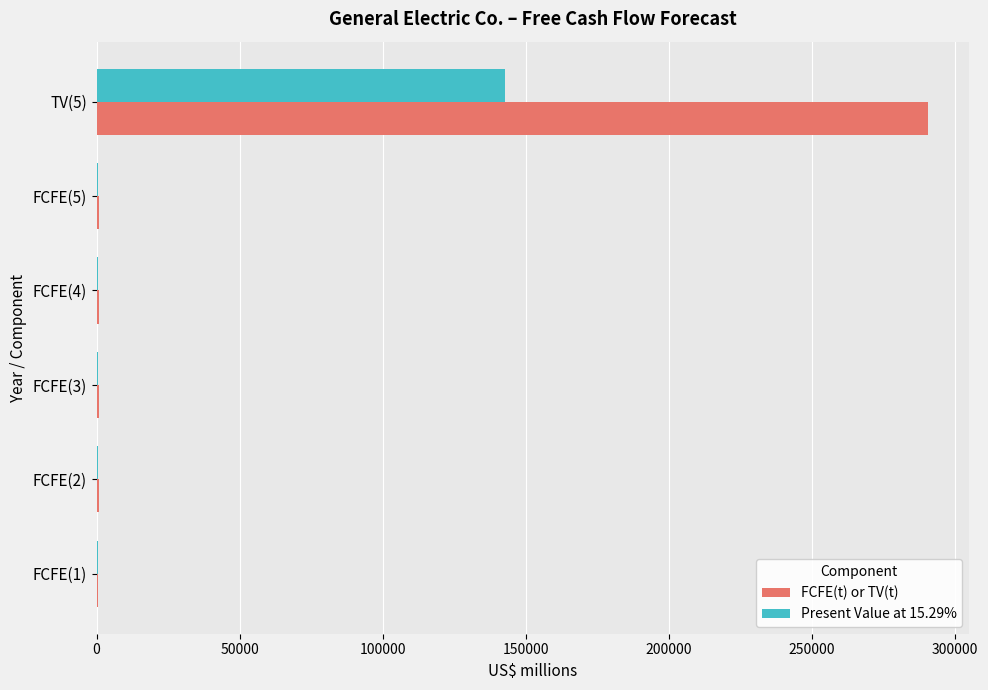

At which label does Present Value at 15.29% reach its peak?

TV(5)